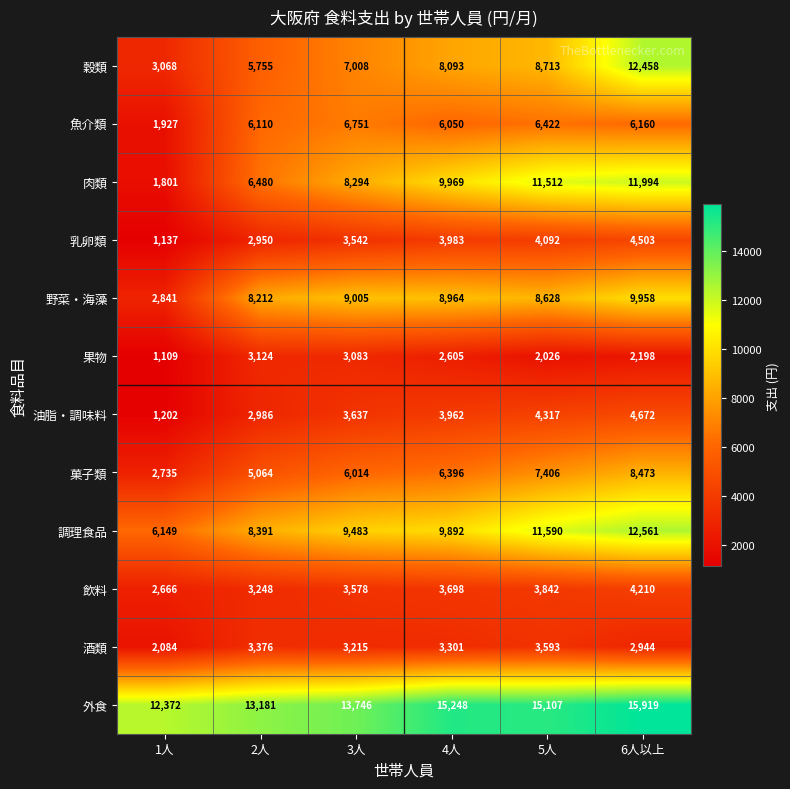

Which series has the widest spread of values?

肉類